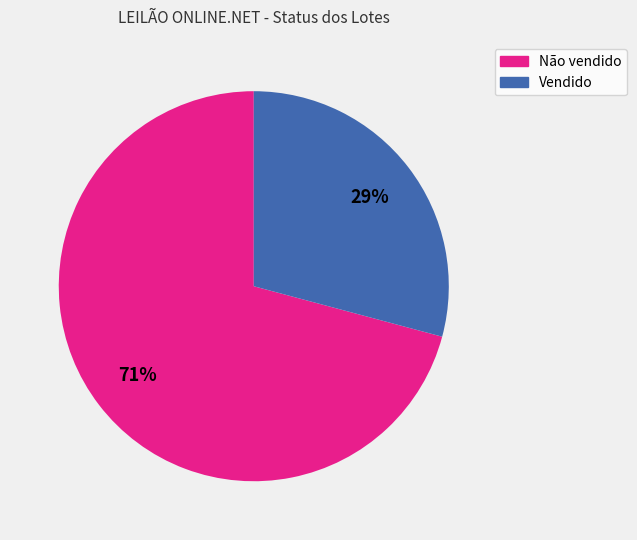

Is there a majority slice in this chart?

Yes